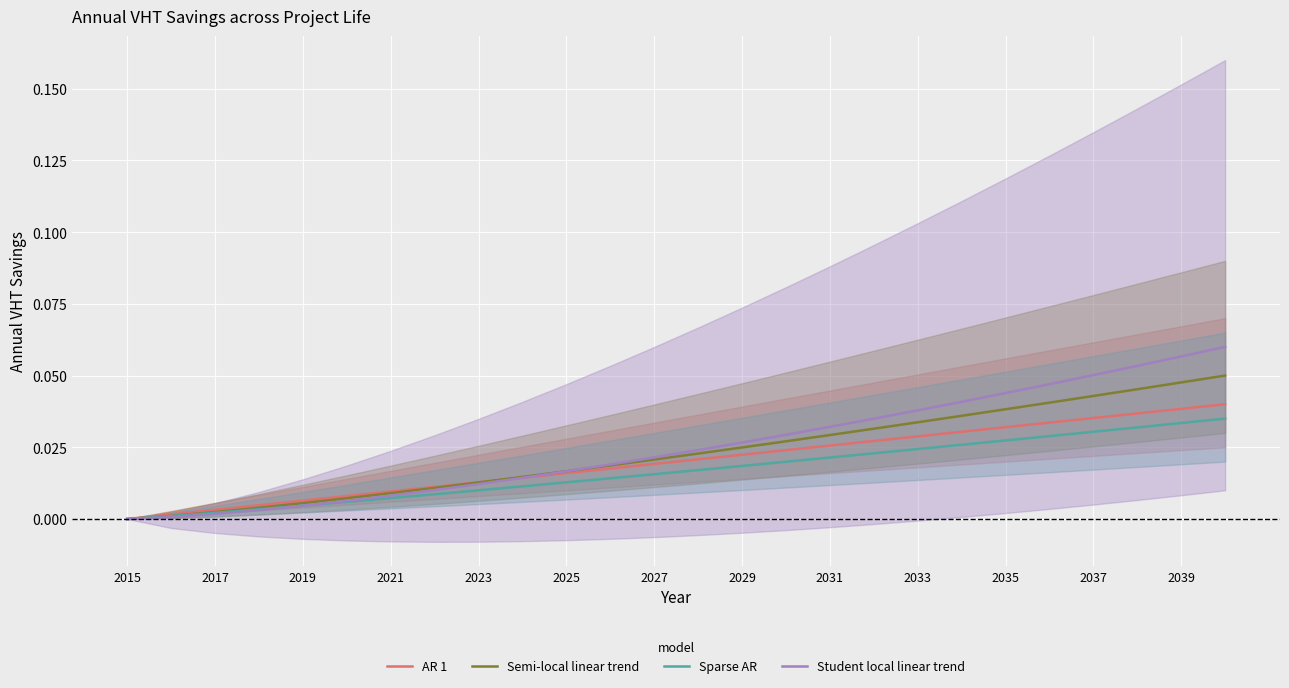

List the series in order of their overall mean, lowest first.

Sparse AR, AR 1, Semi-local linear trend, Student local linear trend